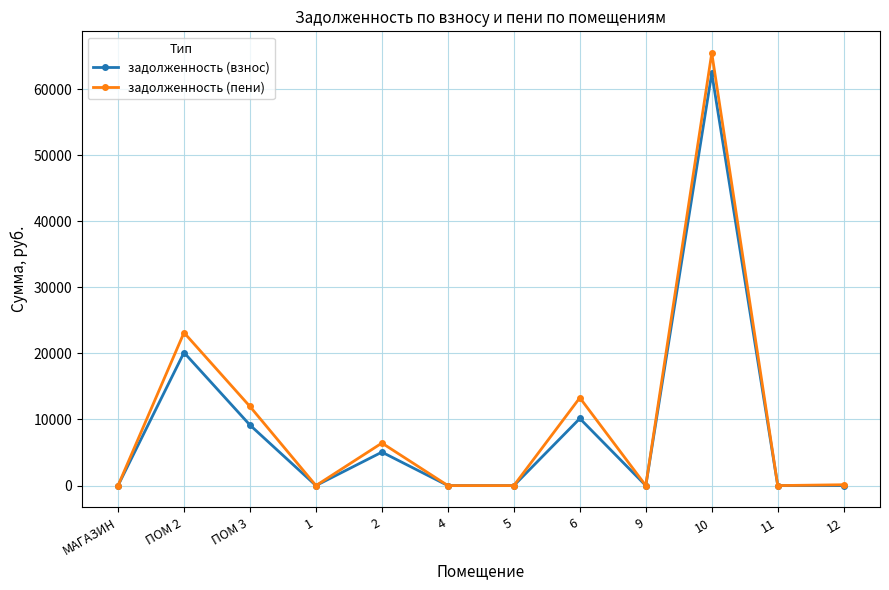

Which series has the largest range (max minus min)?

задолженность (пени)